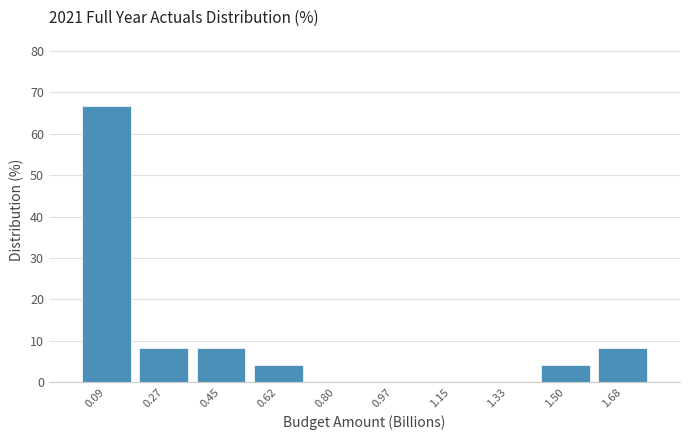

What is the height of the bar covering 0.54 to 0.72 on the x-axis? Neither the bar edges nor the heights are printed on the chart, so give them approximately, as read against the axes.

4